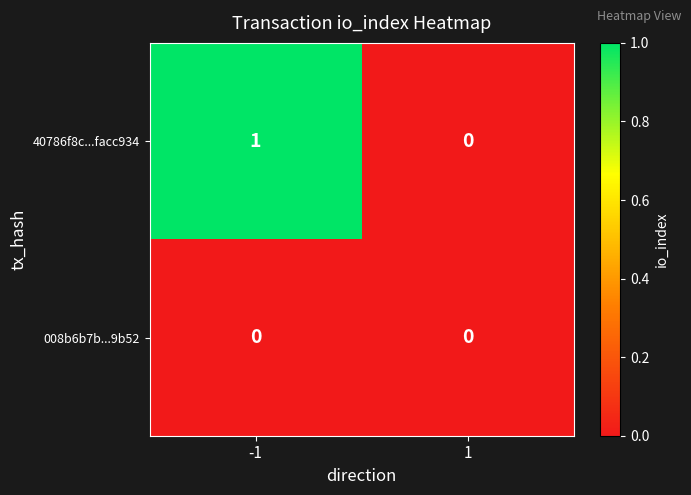

List the series in order of their overall mean, lowest first.

008b6b7b...9b52, 40786f8c...facc934